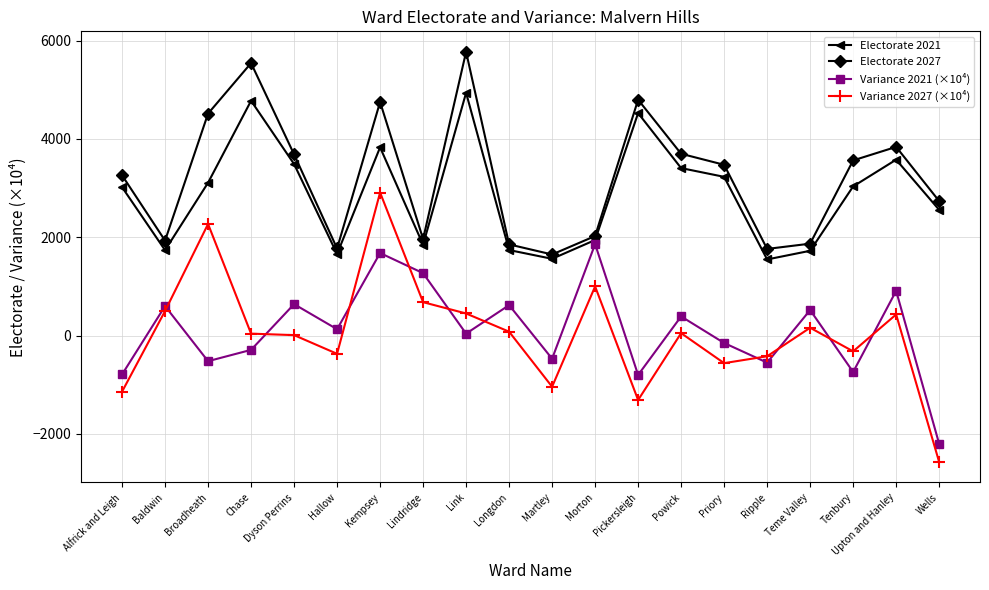

Which series has the widest spread of values?

Variance 2027 (×10⁴)